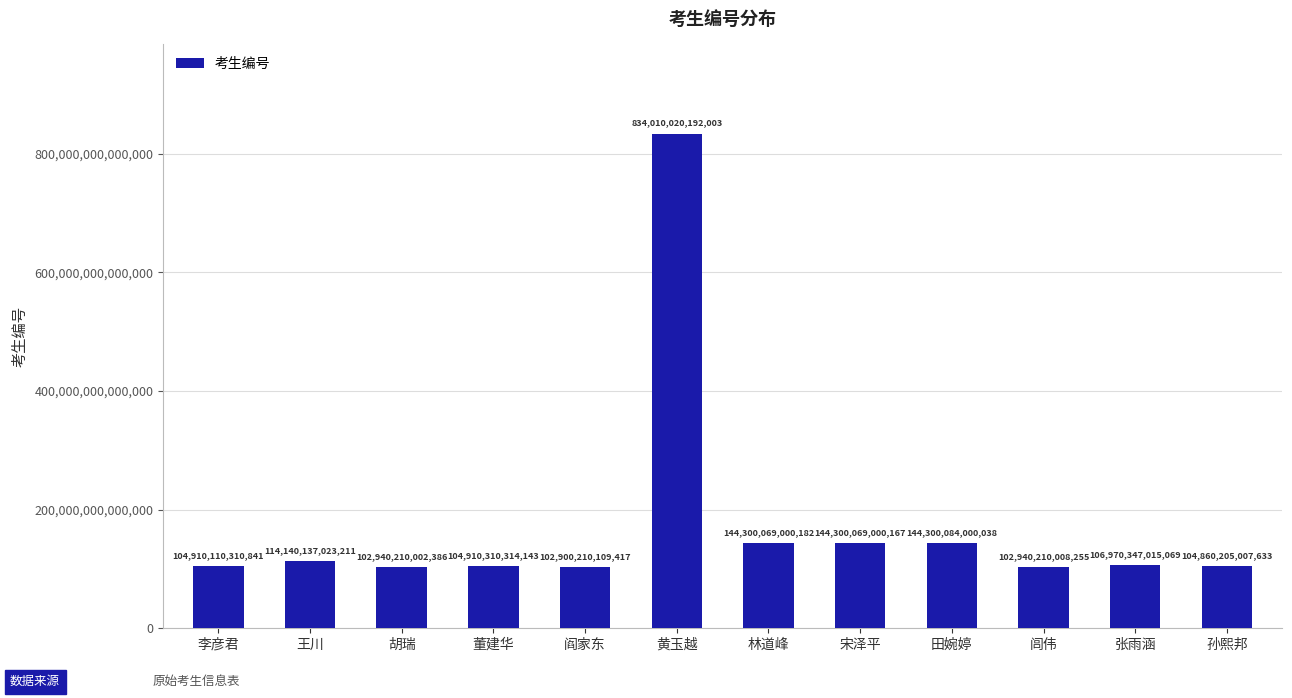

What is the label of the 11th bar from the left?

张雨涵